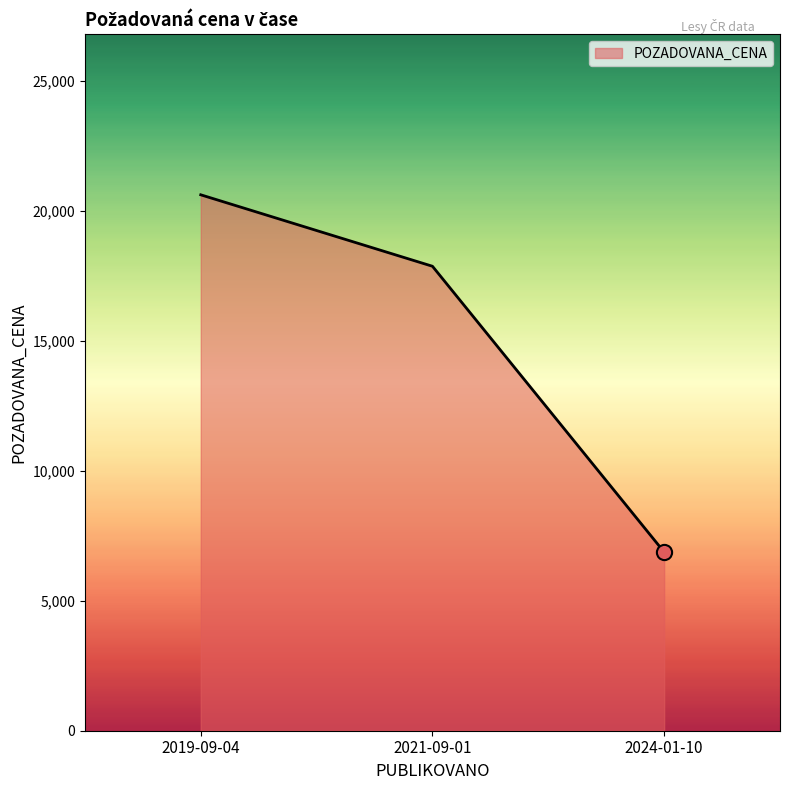

What is the ratio of the value at 2024-01-10 to the value at 2021-09-01?

0.4